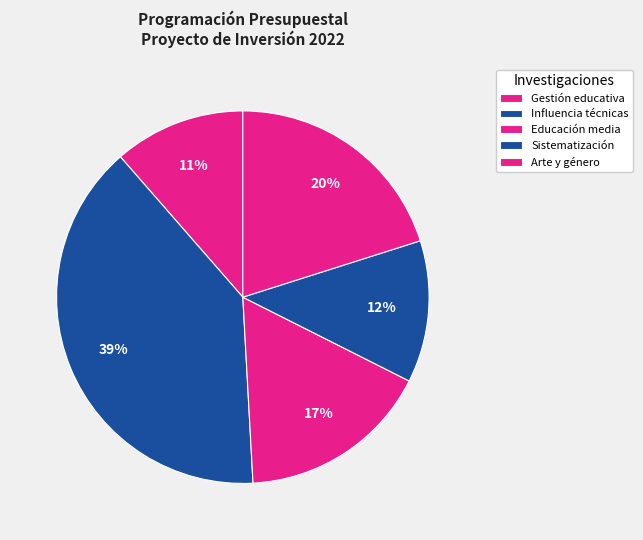

How many segments does this pie chart have?

5